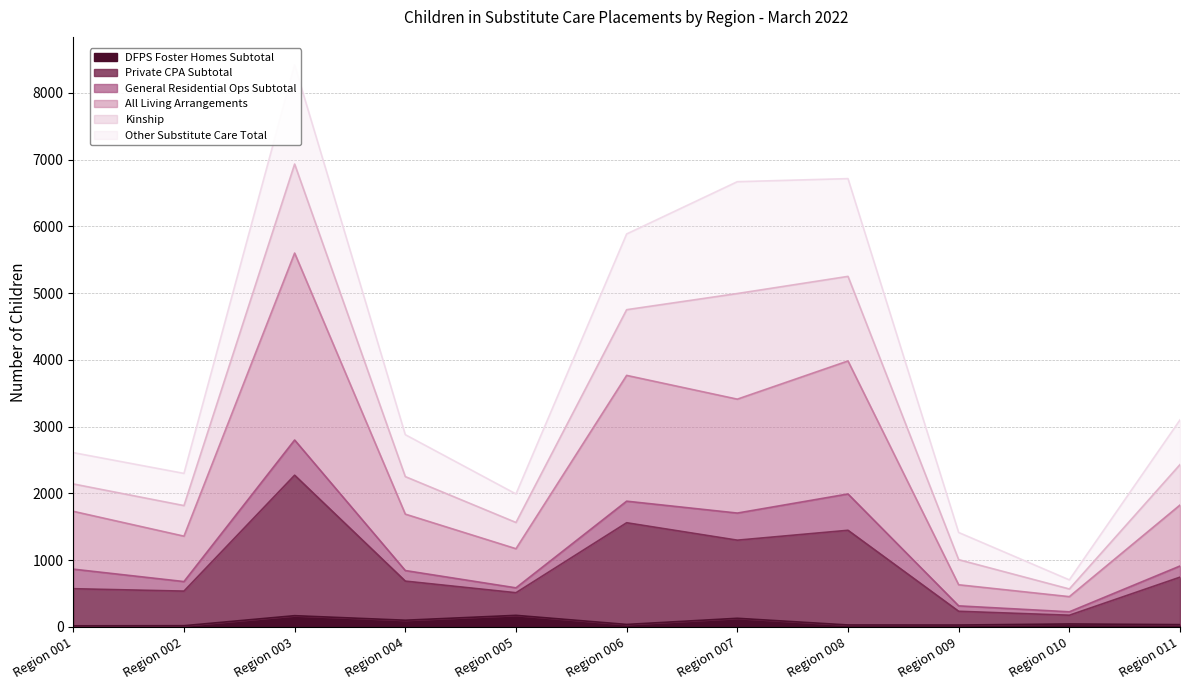

Does the chart have visible grid lines?

Yes